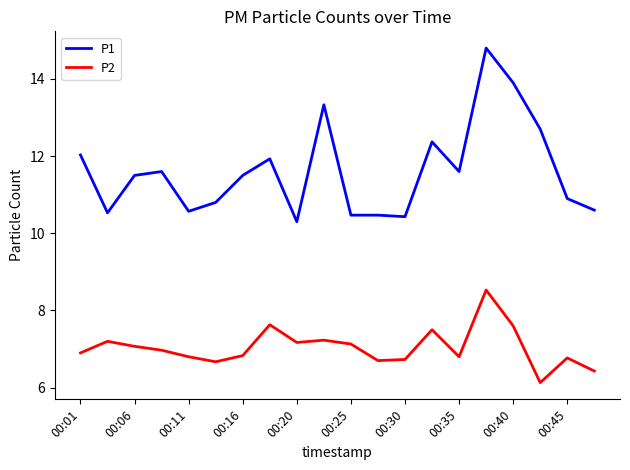

List the series in order of their overall mean, highest first.

P1, P2